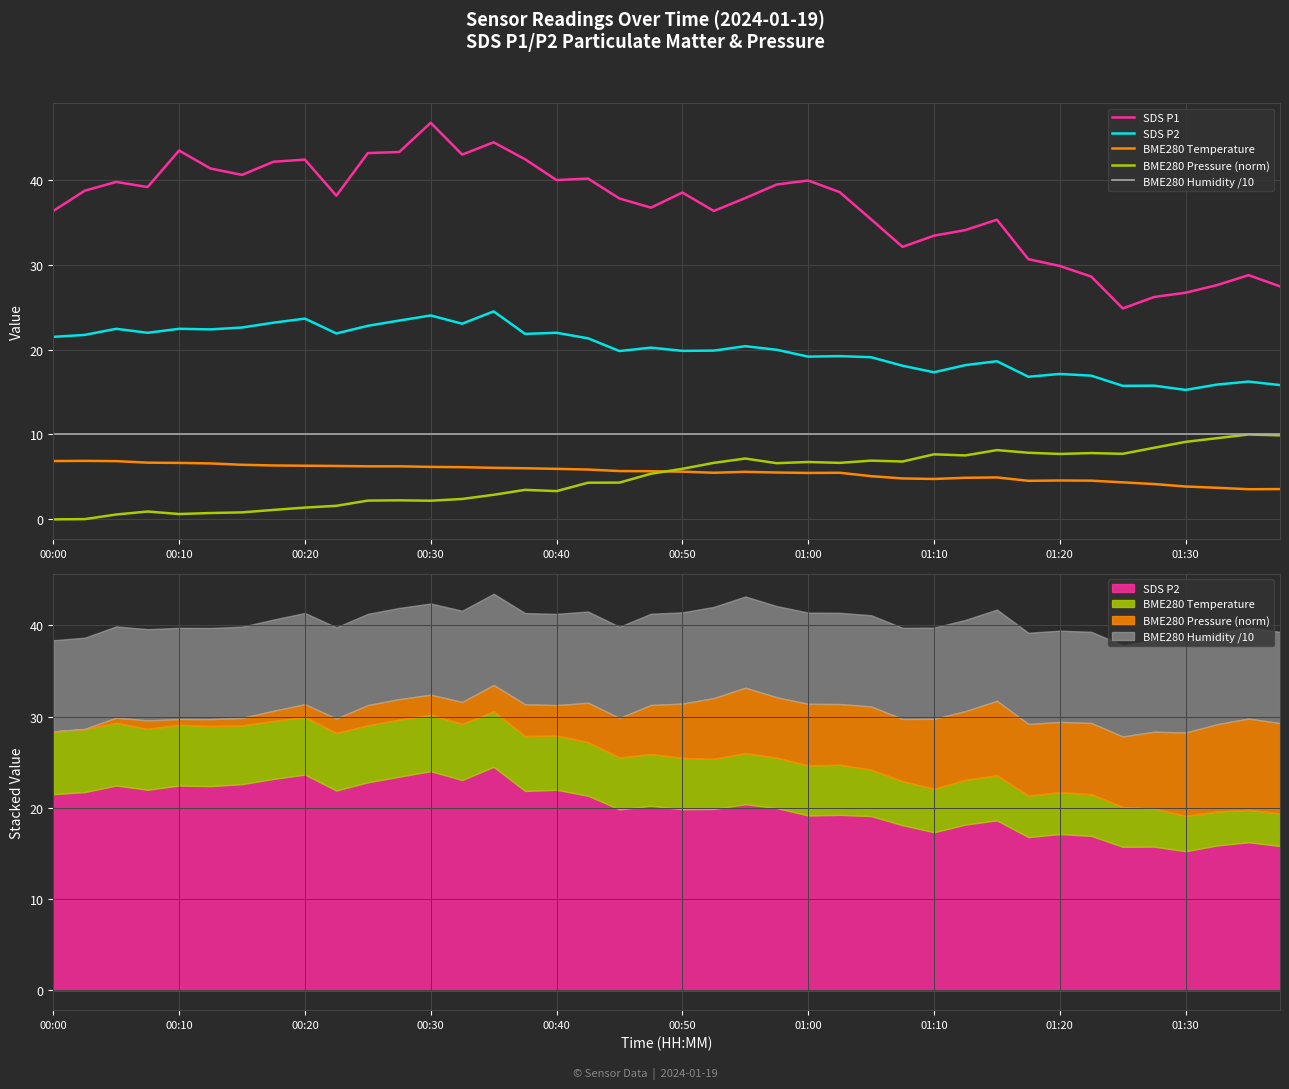

Reading right to left, what are all the values shown in this chart?

SDS P1: 27.4	28.8	27.6	26.7	26.2	24.9	28.6	29.9	30.6	35.3	34.1	33.4	32.1	35.4	38.5	39.9	39.5	37.9	36.3	38.5	36.7	37.8	40.1	40.0	42.4	44.4	43.0	46.7	43.3	43.1	38.1	42.4	42.1	40.6	41.3	43.5	39.1	39.8	38.7	36.3
SDS P2: 15.8	16.2	15.9	15.2	15.8	15.7	16.9	17.1	16.8	18.6	18.2	17.3	18.1	19.1	19.2	19.2	20.0	20.4	19.9	19.9	20.2	19.8	21.3	22.0	21.9	24.5	23.1	24.0	23.4	22.8	21.9	23.6	23.2	22.6	22.4	22.4	22.0	22.4	21.7	21.5
BME280 Temperature: 3.6	3.5	3.7	3.9	4.2	4.4	4.6	4.6	4.5	4.9	4.9	4.8	4.8	5.1	5.5	5.5	5.5	5.6	5.5	5.6	5.7	5.7	5.9	6.0	6.0	6.1	6.2	6.2	6.2	6.2	6.3	6.3	6.3	6.4	6.6	6.7	6.7	6.9	6.9	6.9
BME280 Pressure (norm): 9.9	10.0	9.6	9.1	8.4	7.7	7.8	7.7	7.8	8.2	7.5	7.7	6.8	6.9	6.7	6.8	6.6	7.2	6.7	6.0	5.4	4.3	4.3	3.3	3.5	2.9	2.4	2.2	2.2	2.2	1.6	1.4	1.1	0.8	0.7	0.6	0.9	0.6	0.0	0.0
BME280 Humidity /10: 10.0	10.0	10.0	10.0	10.0	10.0	10.0	10.0	10.0	10.0	10.0	10.0	10.0	10.0	10.0	10.0	10.0	10.0	10.0	10.0	10.0	10.0	10.0	10.0	10.0	10.0	10.0	10.0	10.0	10.0	10.0	10.0	10.0	10.0	10.0	10.0	10.0	10.0	10.0	10.0